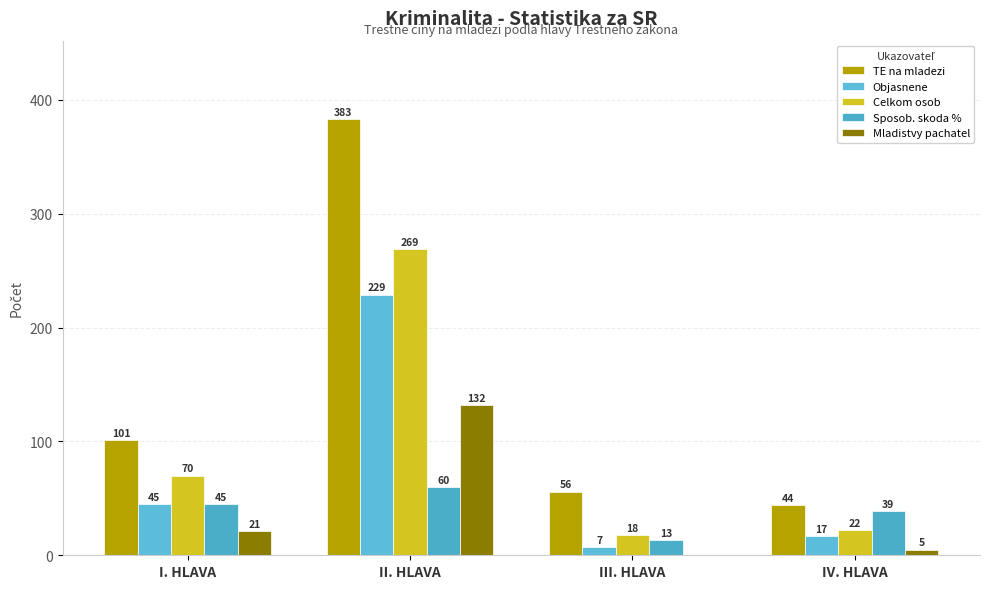

How many groups of bars are there?

4